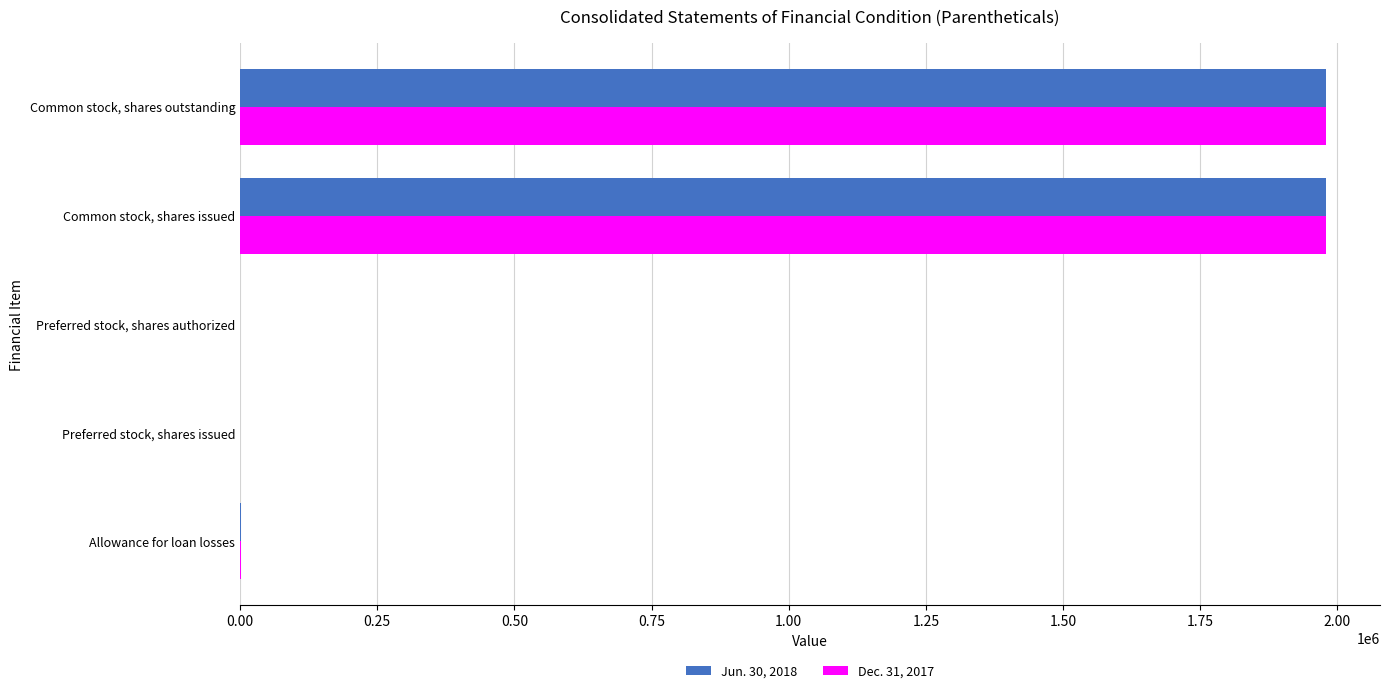

What is the maximum value shown in the chart?

1978923